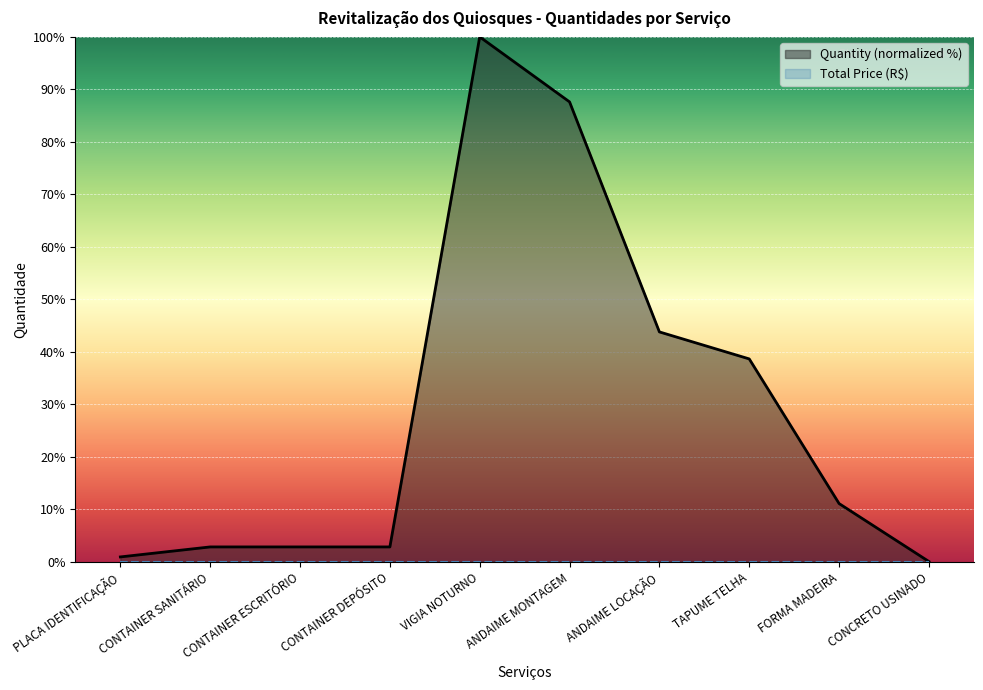

What is the label of the 10th point from the left?

CONCRETO USINADO